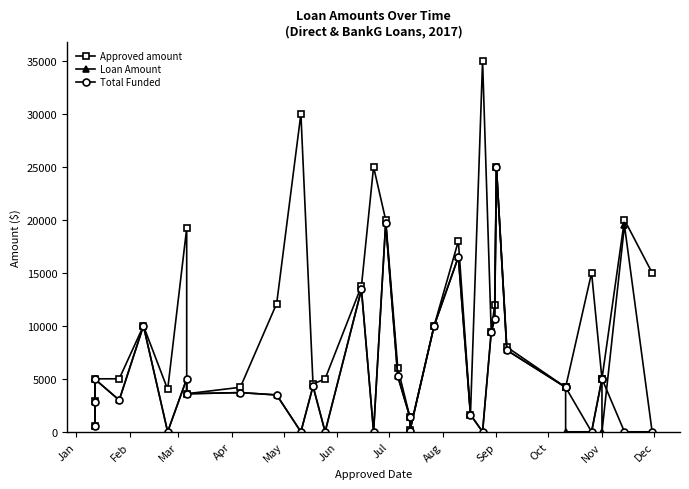

In Loan Amount, how many points are lower than both neighbors (excluding endpoints)?

10